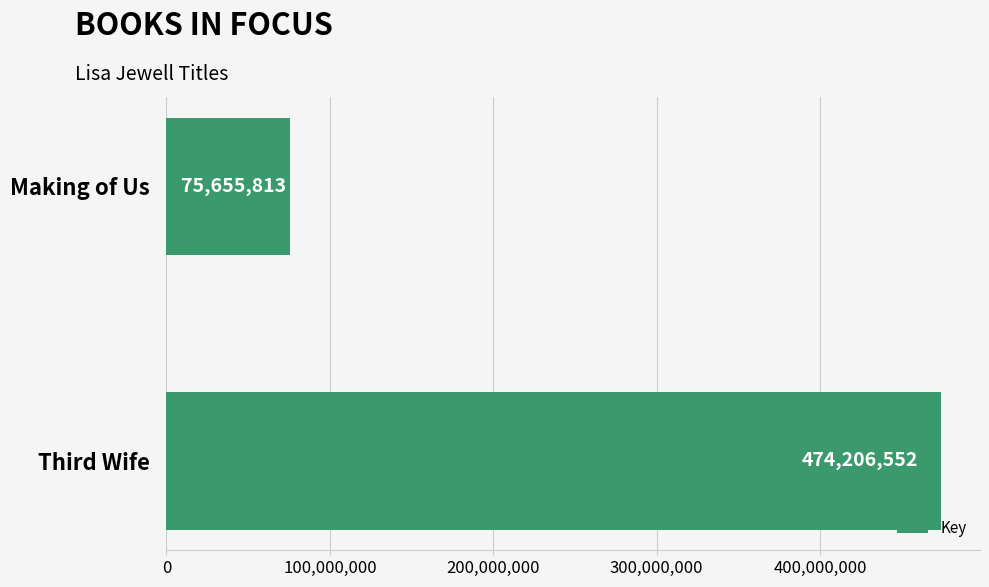

What value does the data have at Making of Us, to the nearest 10?

75655810